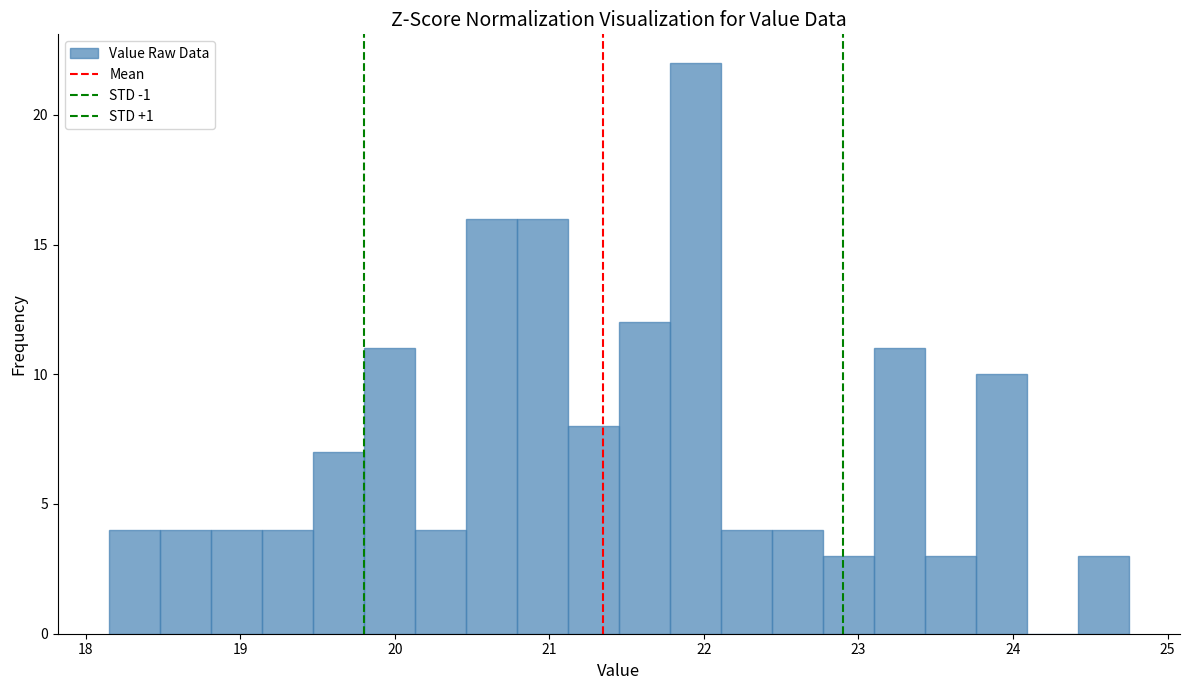

Around what value on the x-axis is the tallest bar? Give the approximate position of its centre, as read against the axis.

21.9